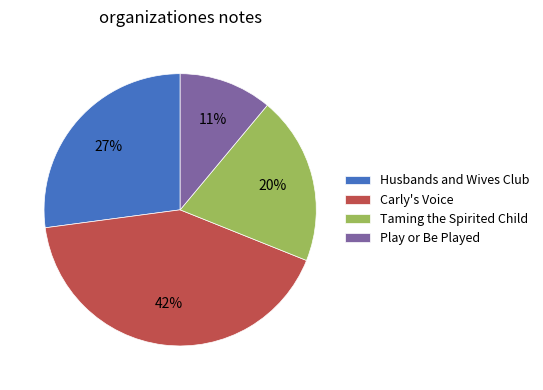

Count the number of slices in the pie.

4